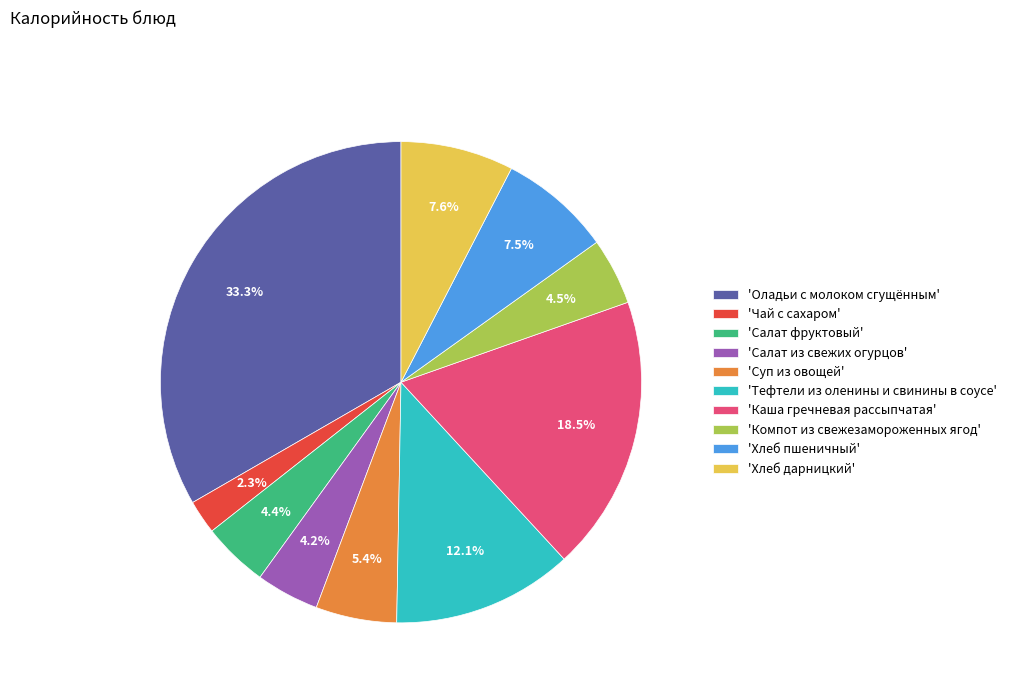

Which slice is the largest?

'Оладьи с молоком сгущённым'